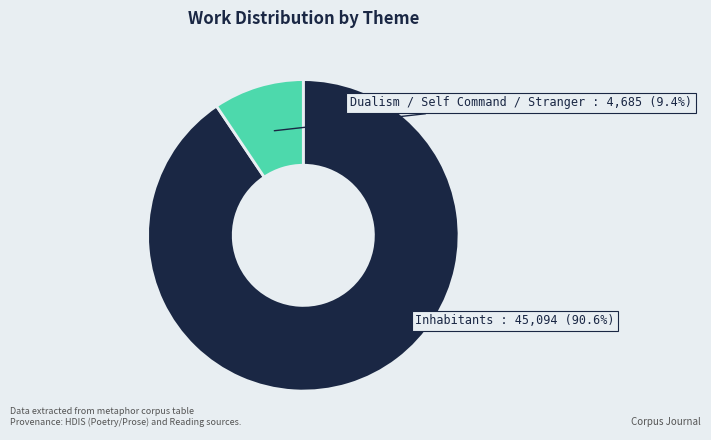

How many segments does this pie chart have?

2